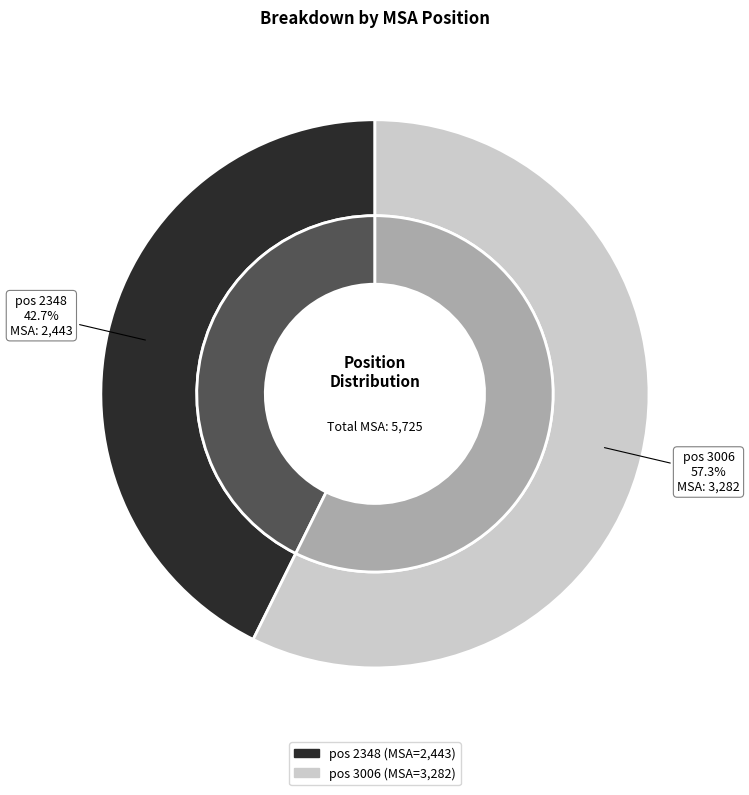

Is it true that 3006 is 57% of the pie?

True